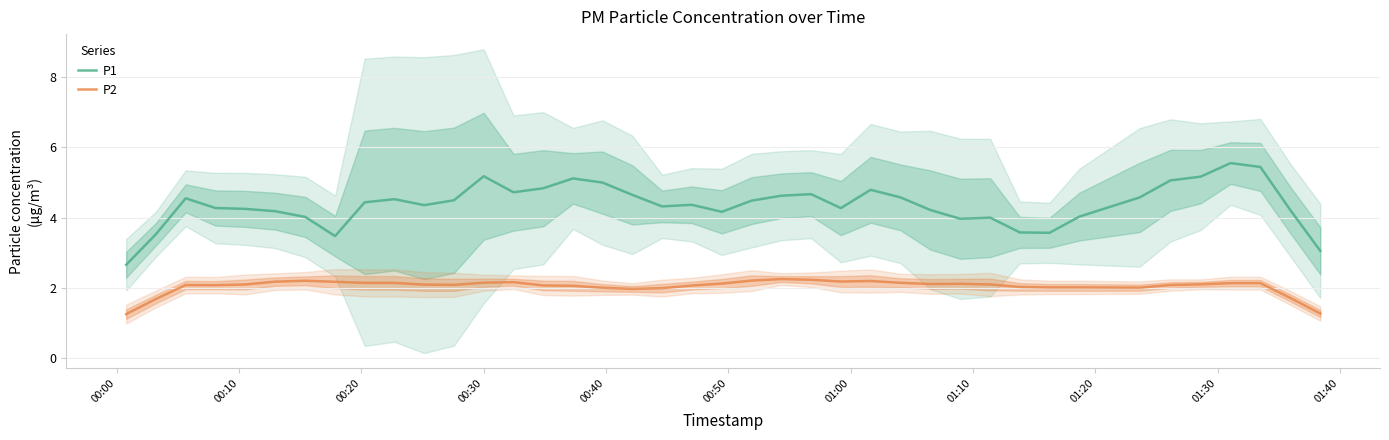

True or false: P2 and P1 intersect in this chart.

False